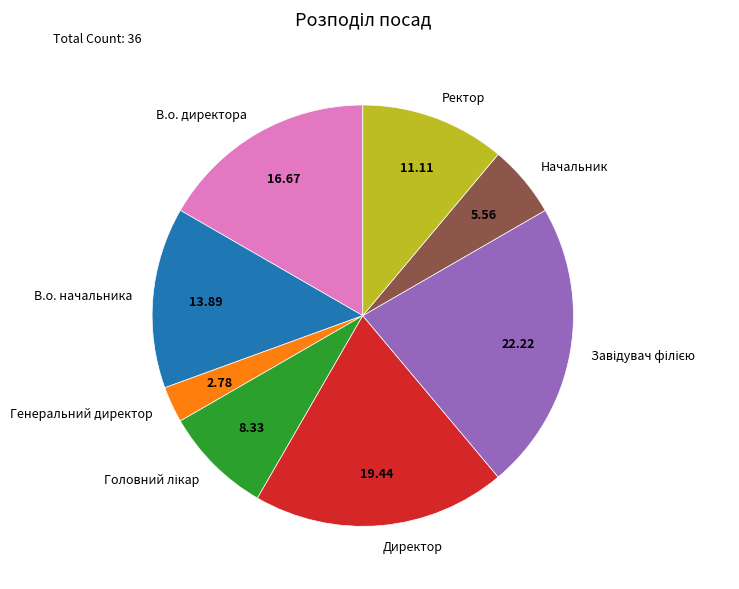

Combined, do В.о. начальника and Генеральний директор account for over 50%?

No